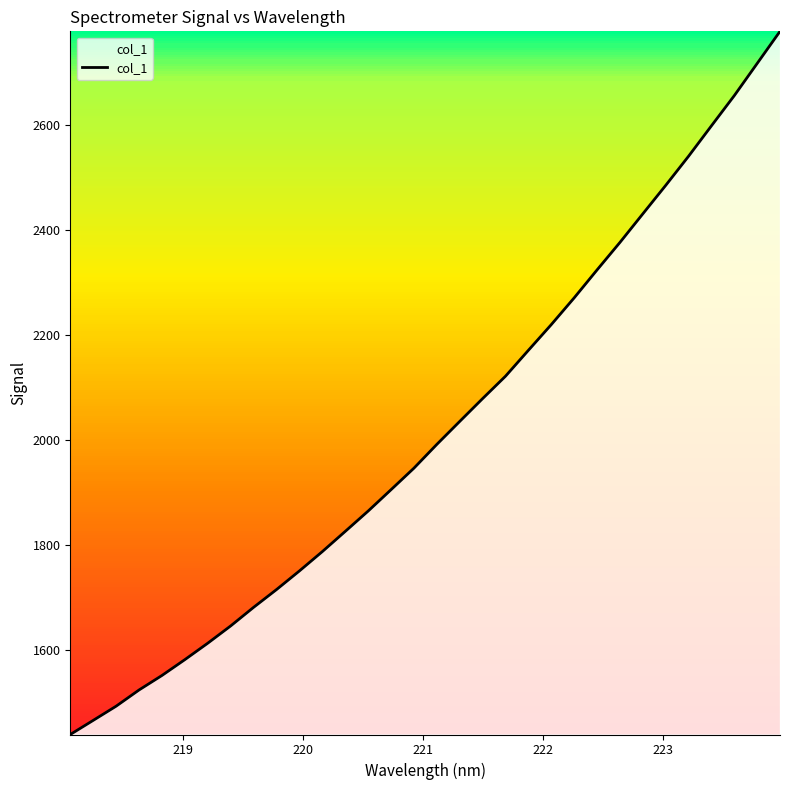

What is the maximum value shown in the chart?

2779.1